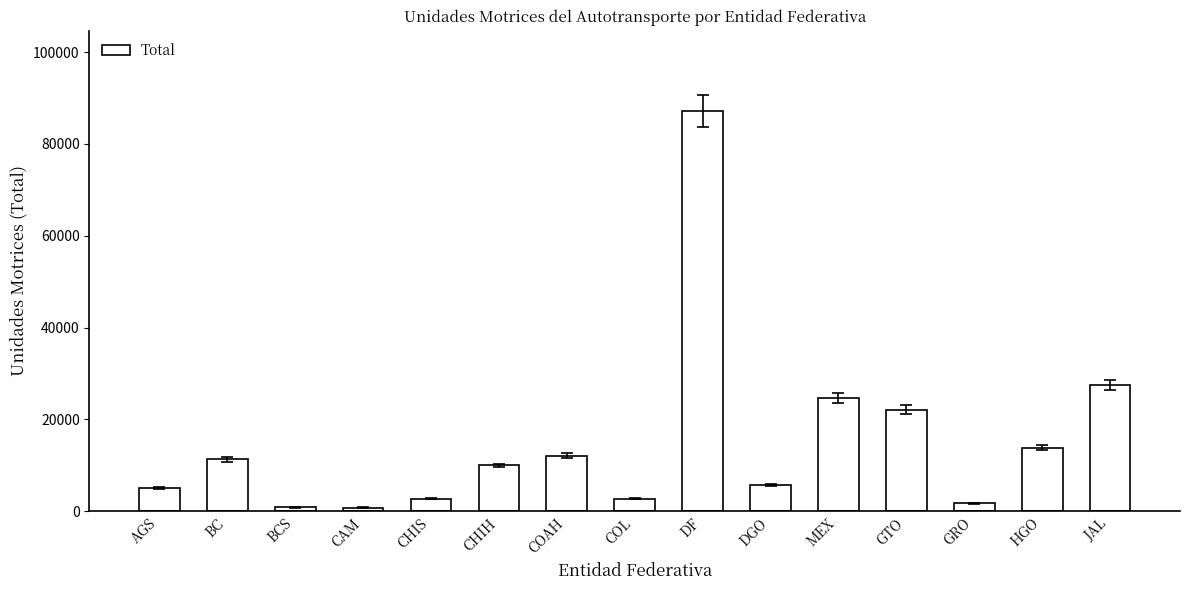

Where is the data nearest to the value 44001?

JAL